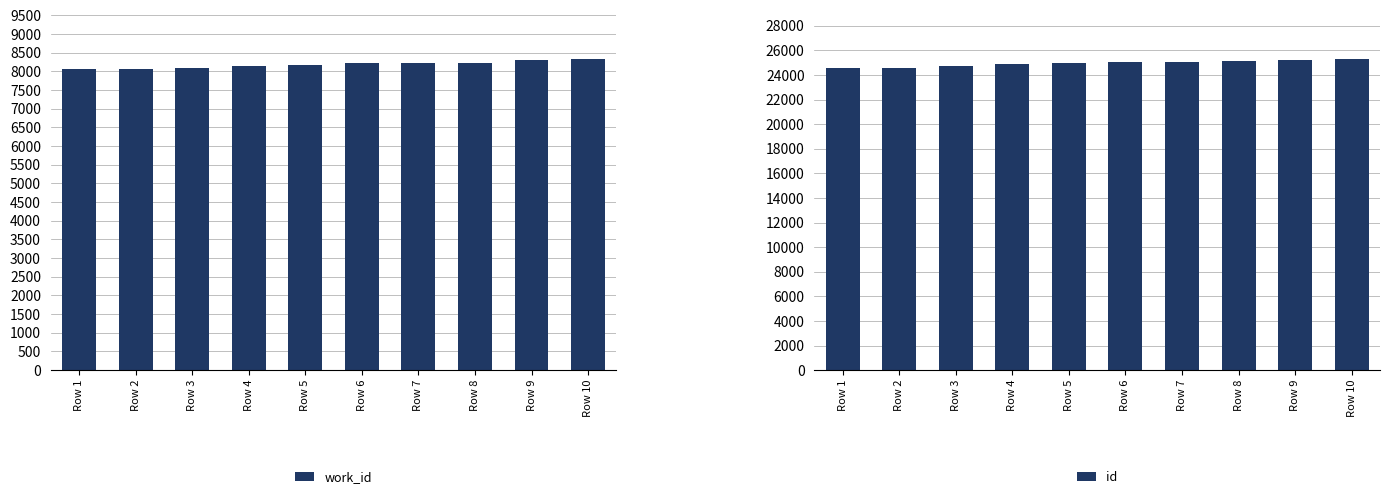

Which series has the widest spread of values?

id